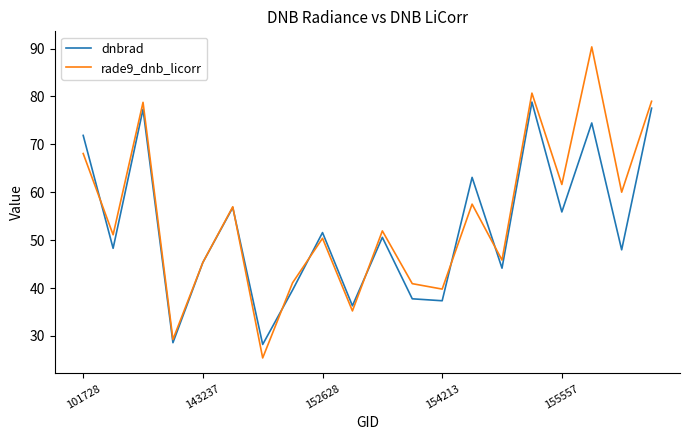

What is the minimum value for rade9_dnb_licorr?

25.4